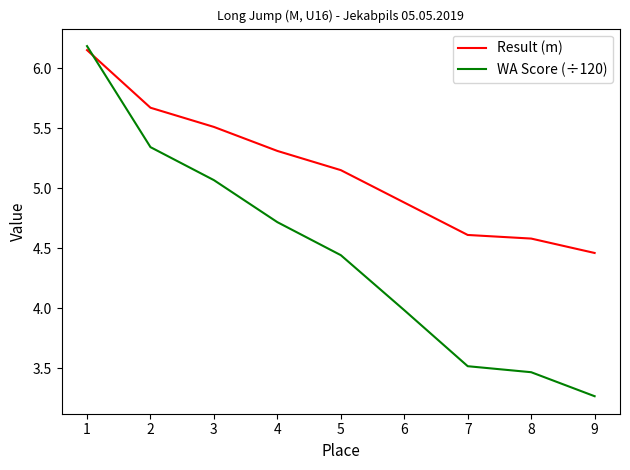

True or false: Result (m) and WA Score (÷120) cross at least once.

True